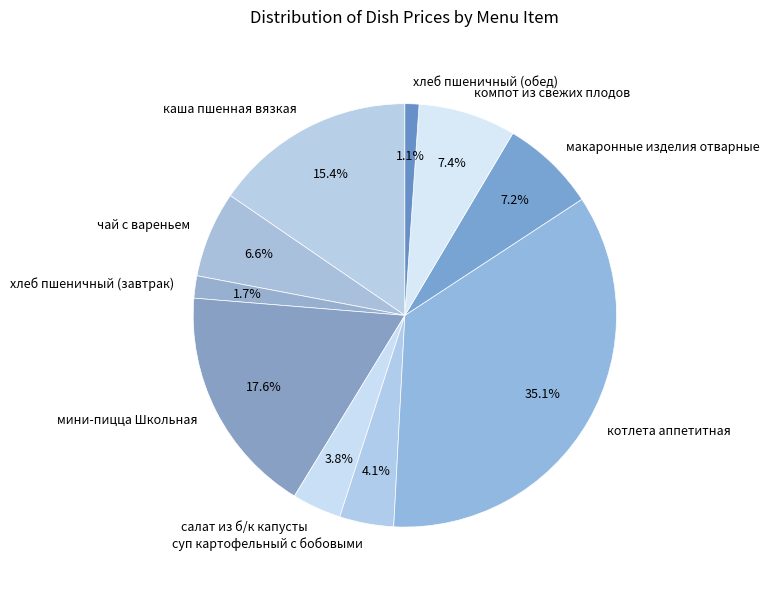

Which category has the biggest portion of the pie?

котлета аппетитная